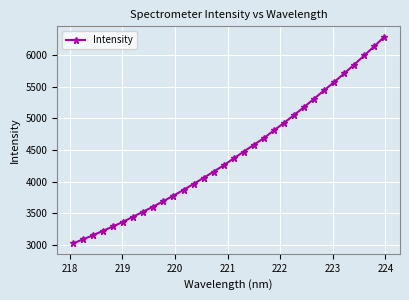

What is the average value?

4436.0